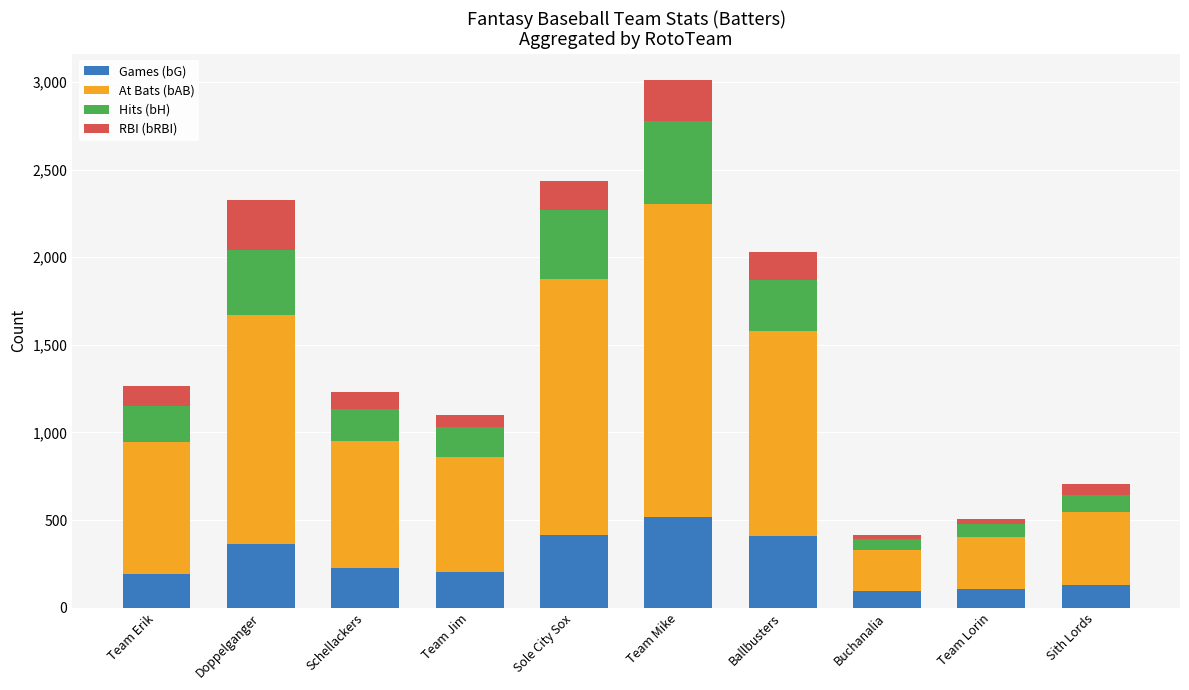

What is the total value across all series at Schellackers?

1233